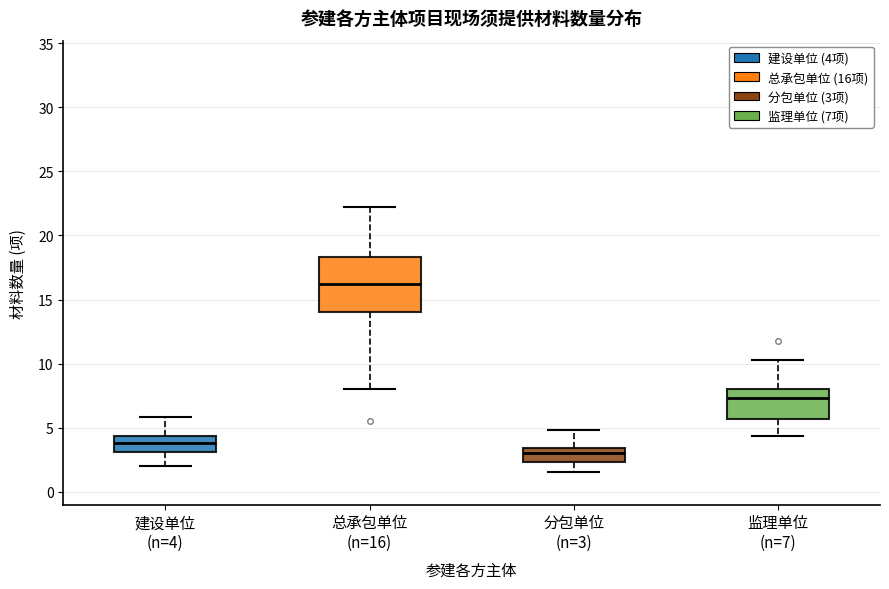

Where is the lower edge of the box for 监理单位 (n=7) on the y-axis? The values are not printed on the chart, so give them approximately, as read against the axis.

5.5